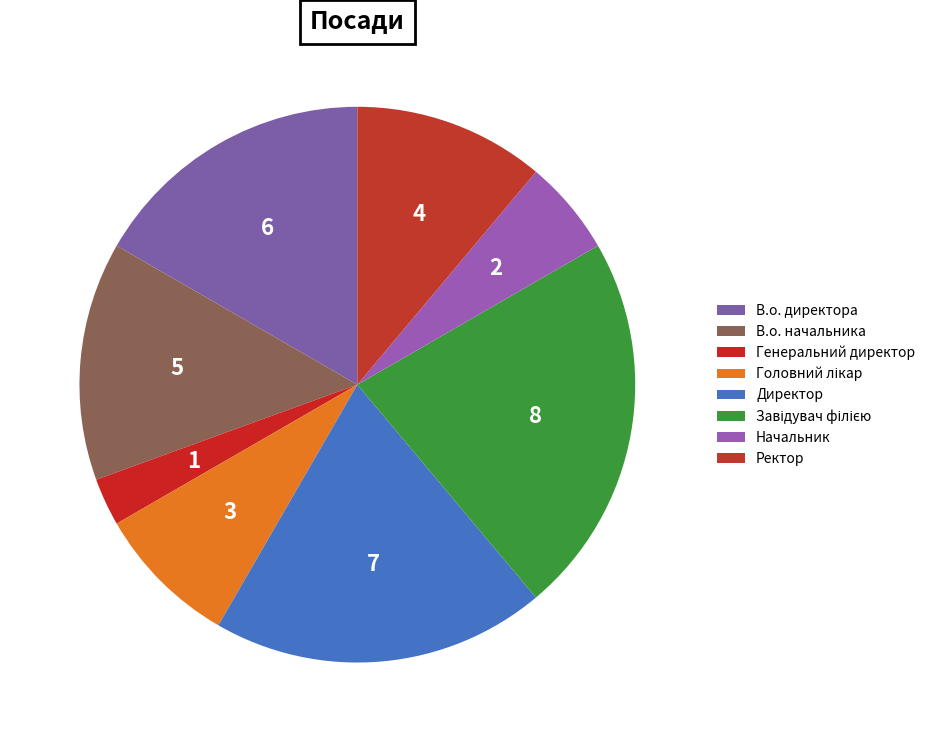

Does В.о. начальника represent more than half of the total?

No